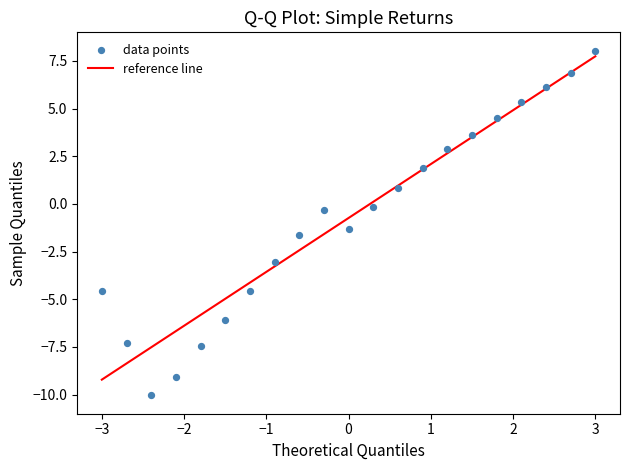

What is the range of X values (max minus min)?

6.0